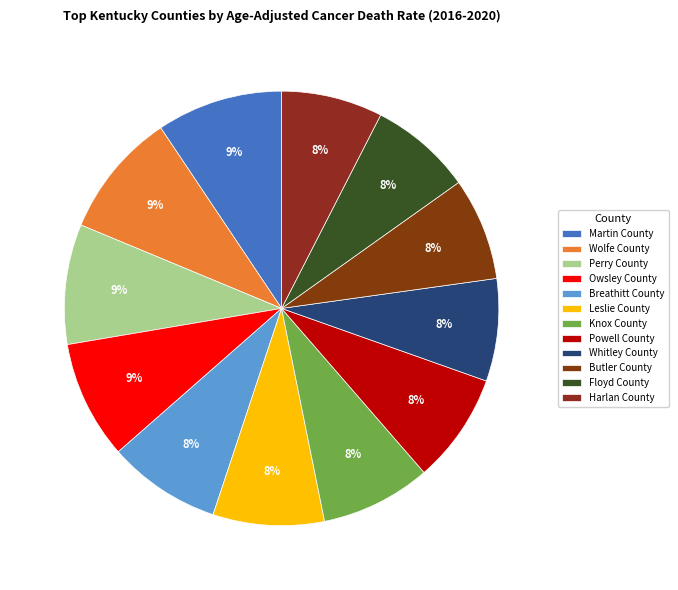

How many slices are in this pie chart?

12